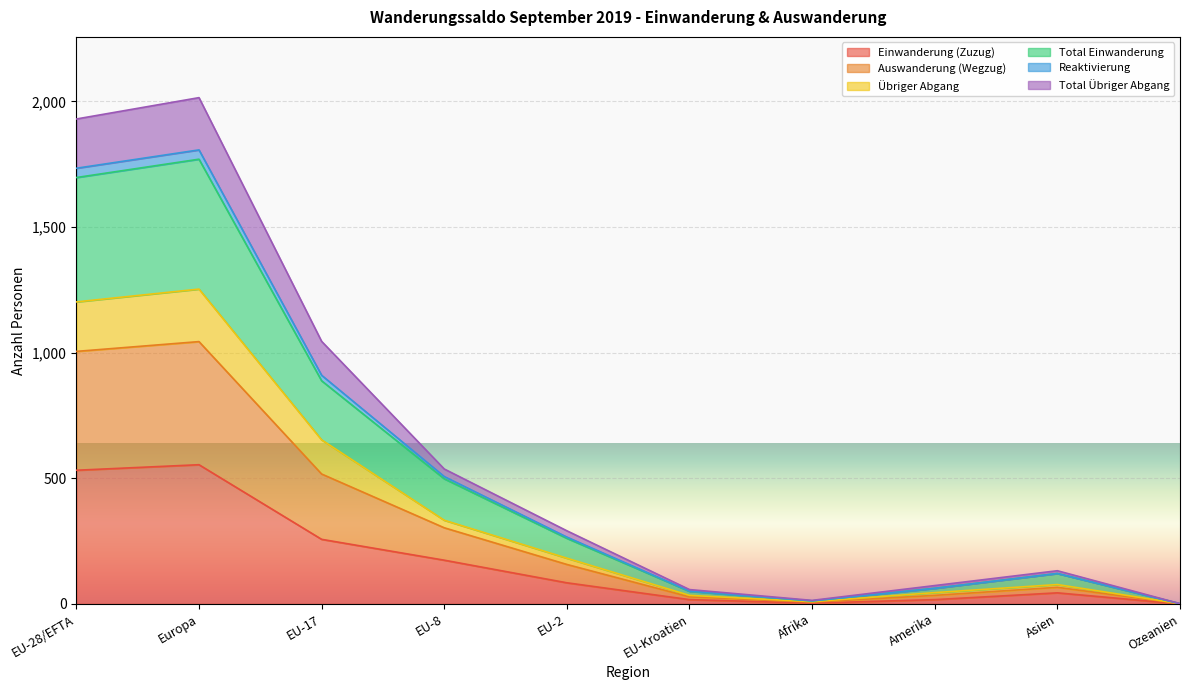

What is the highest value of the Einwanderung (Zuzug) series?

554